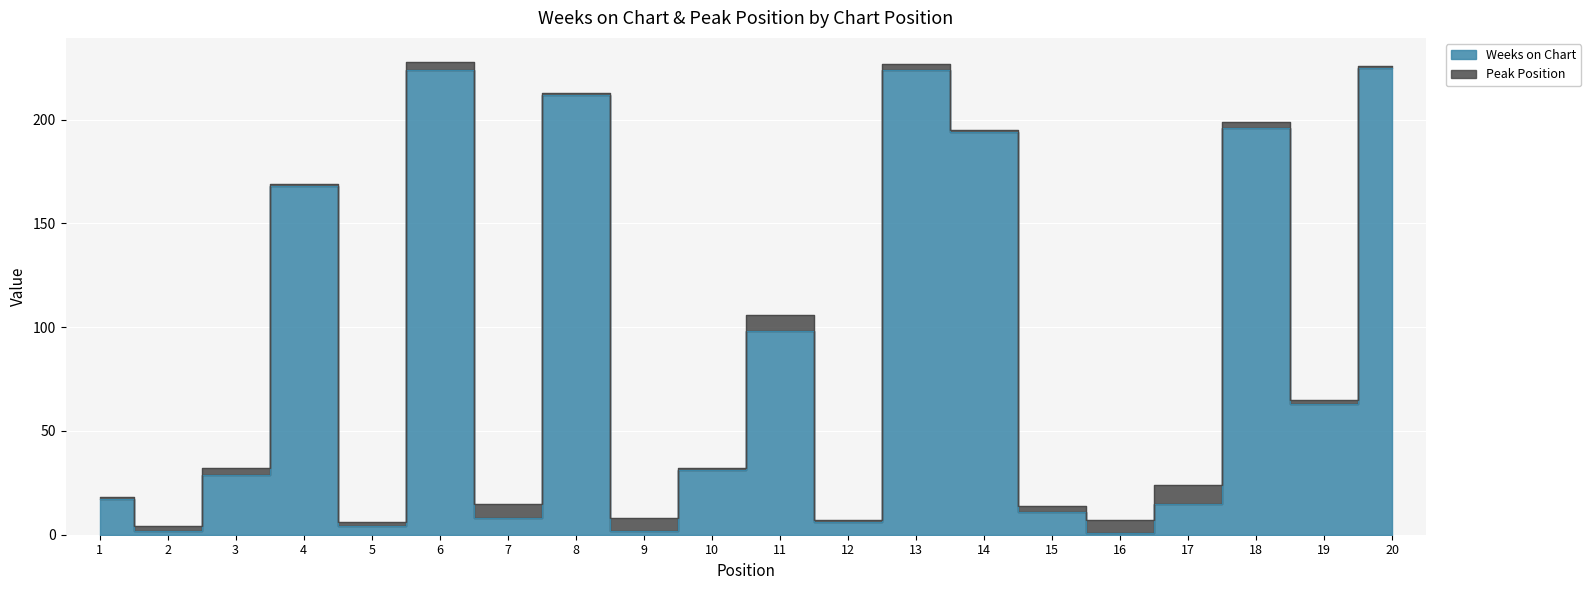

What is the value of the 20th point from the left?

225